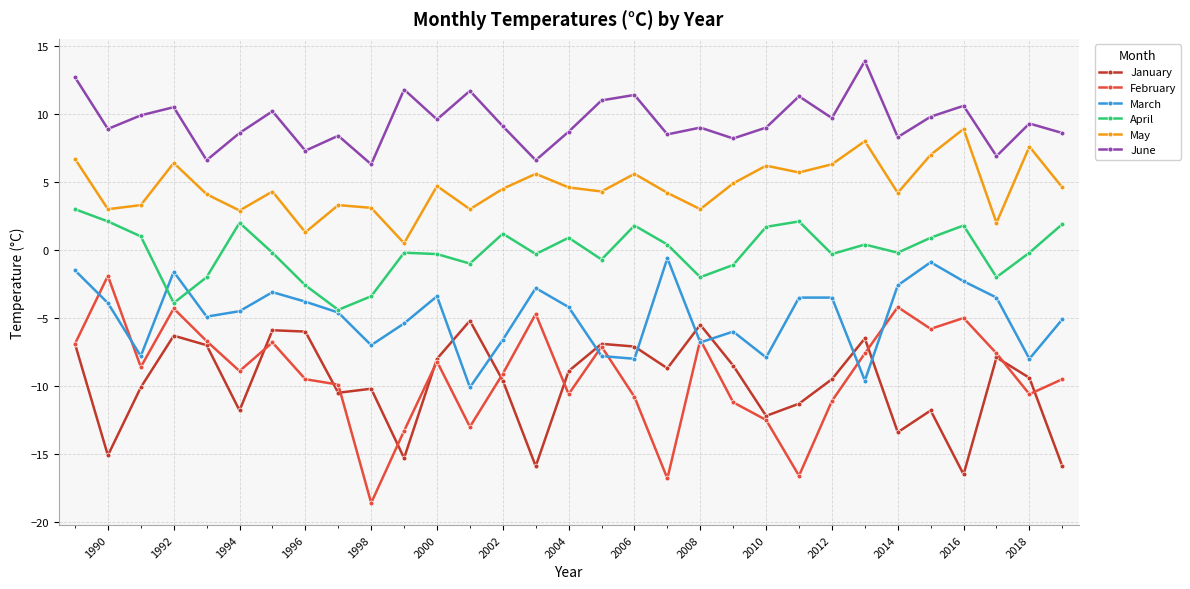

How many data points does each series have?

31